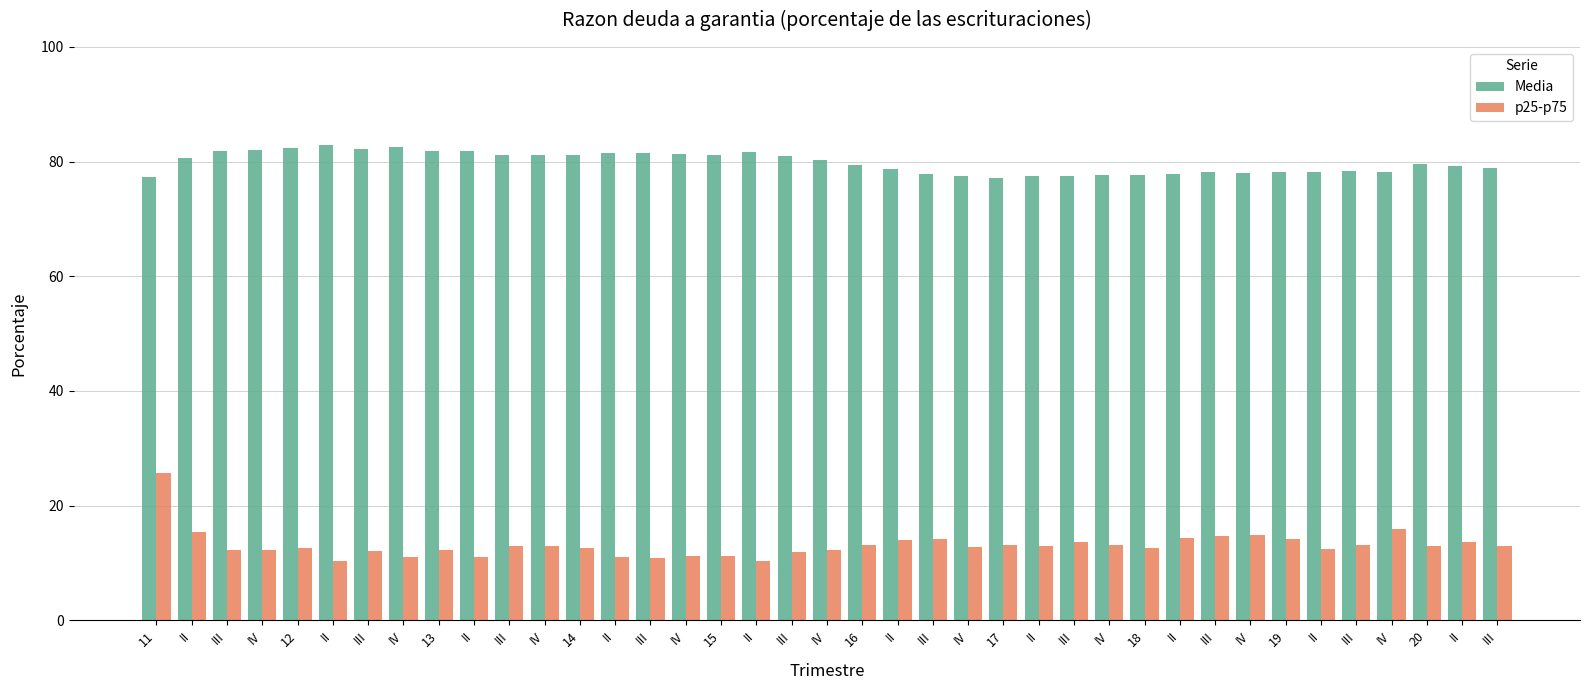

What is the maximum value shown in the chart?

83.0